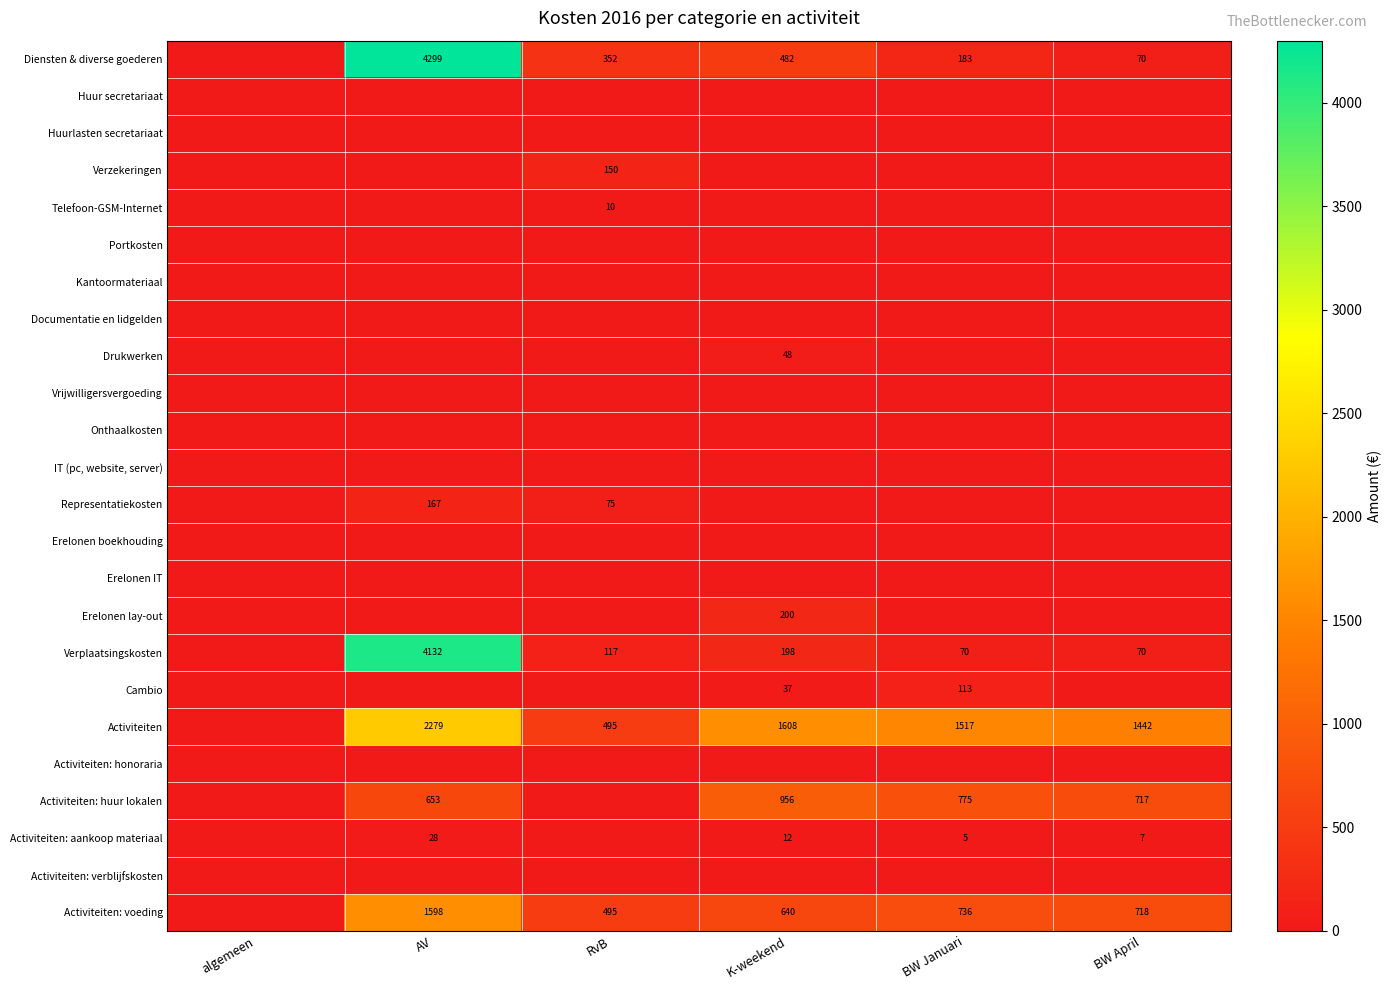

Which series has the largest total across all categories?

Activiteiten